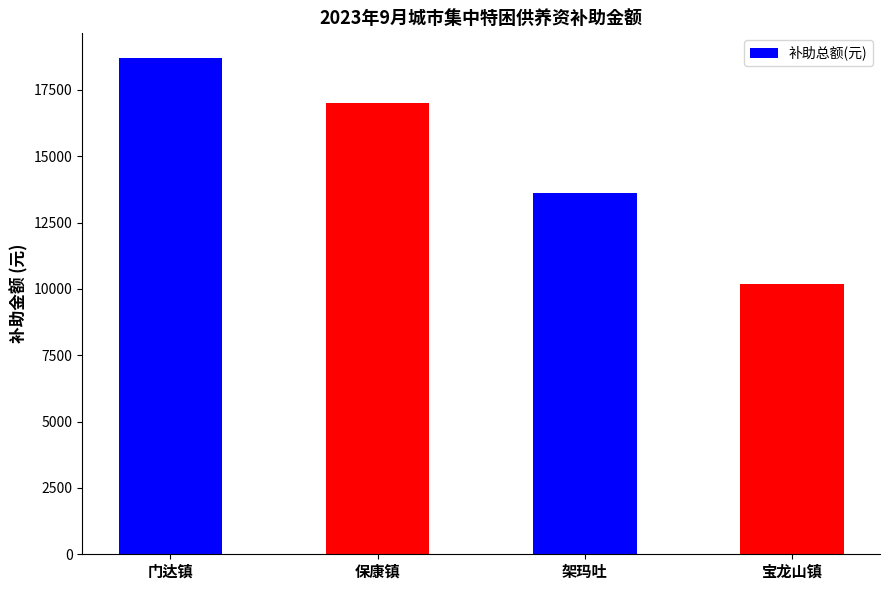

Rank the categories by value from lowest to highest.

宝龙山镇, 架玛吐, 保康镇, 门达镇